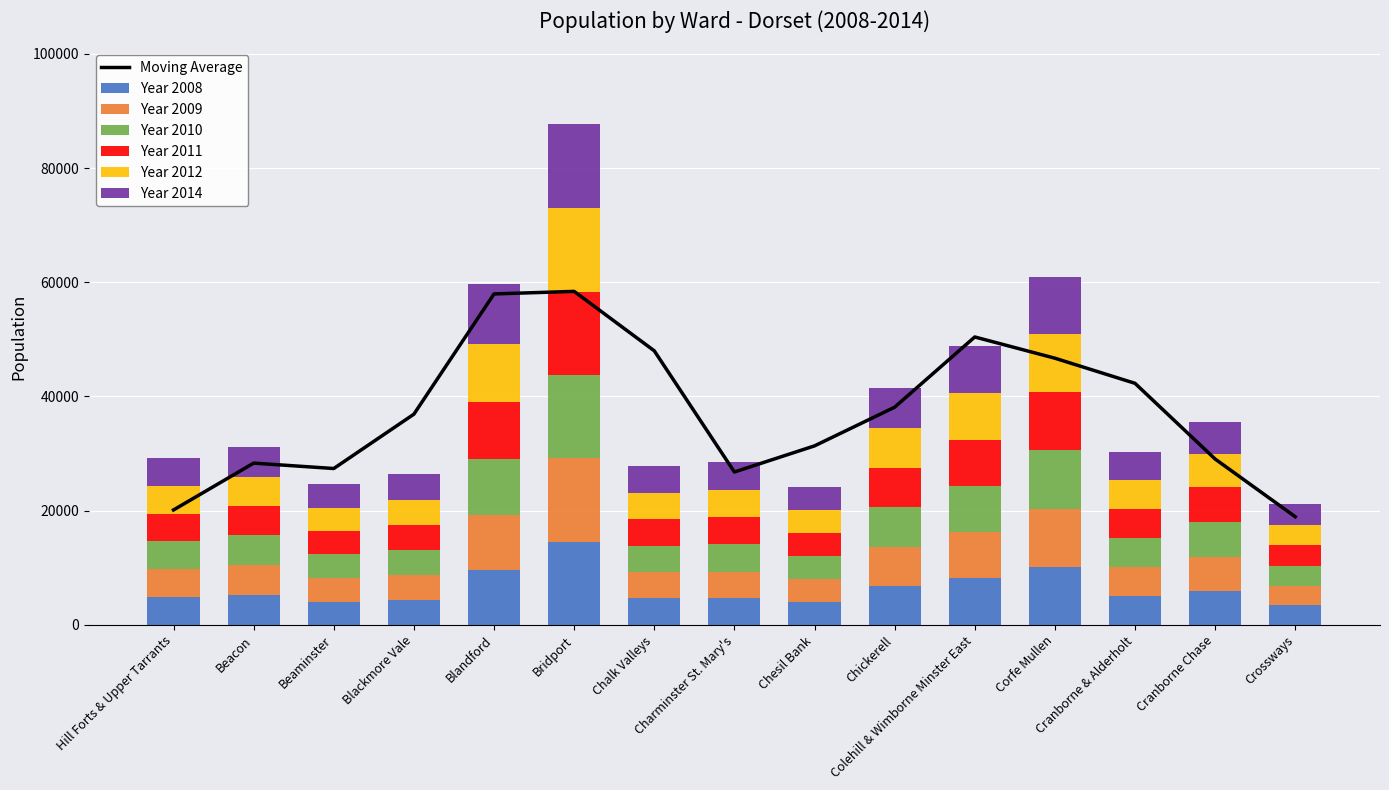

Reading left to right, what are all the values shown in this chart?

Year 2008: Hill Forts & Upper Tarrants=4908	Beacon=5202	Beaminster=4094	Blackmore Vale=4384	Blandford=9610	Bridport=14584	Chalk Valleys=4659	Charminster St. Mary's=4648	Chesil Bank=4015	Chickerell=6873	Colehill & Wimborne Minster East=8182	Corfe Mullen=10165	Cranborne & Alderholt=5077	Cranborne Chase=5899	Crossways=3428
Year 2009: Hill Forts & Upper Tarrants=4864	Beacon=5221	Beaminster=4111	Blackmore Vale=4344	Blandford=9684	Bridport=14560	Chalk Valleys=4637	Charminster St. Mary's=4691	Chesil Bank=4040	Chickerell=6825	Colehill & Wimborne Minster East=8128	Corfe Mullen=10205	Cranborne & Alderholt=5099	Cranborne Chase=5969	Crossways=3424
Year 2010: Hill Forts & Upper Tarrants=4841	Beacon=5234	Beaminster=4123	Blackmore Vale=4313	Blandford=9739	Bridport=14616	Chalk Valleys=4568	Charminster St. Mary's=4746	Chesil Bank=4010	Chickerell=6878	Colehill & Wimborne Minster East=8063	Corfe Mullen=10218	Cranborne & Alderholt=5060	Cranborne Chase=6190	Crossways=3481
Year 2011: Hill Forts & Upper Tarrants=4873	Beacon=5171	Beaminster=4104	Blackmore Vale=4418	Blandford=10037	Bridport=14611	Chalk Valleys=4603	Charminster St. Mary's=4774	Chesil Bank=4002	Chickerell=6933	Colehill & Wimborne Minster East=8082	Corfe Mullen=10154	Cranborne & Alderholt=5062	Cranborne Chase=6011	Crossways=3581
Year 2012: Hill Forts & Upper Tarrants=4849	Beacon=5094	Beaminster=4117	Blackmore Vale=4473	Blandford=10207	Bridport=14704	Chalk Valleys=4612	Charminster St. Mary's=4772	Chesil Bank=3997	Chickerell=6975	Colehill & Wimborne Minster East=8117	Corfe Mullen=10196	Cranborne & Alderholt=5057	Cranborne Chase=5854	Crossways=3574
Year 2014: Hill Forts & Upper Tarrants=4914	Beacon=5219	Beaminster=4047	Blackmore Vale=4485	Blandford=10405	Bridport=14705	Chalk Valleys=4676	Charminster St. Mary's=4829	Chesil Bank=4046	Chickerell=6991	Colehill & Wimborne Minster East=8211	Corfe Mullen=10067	Cranborne & Alderholt=4969	Cranborne Chase=5662	Crossways=3738